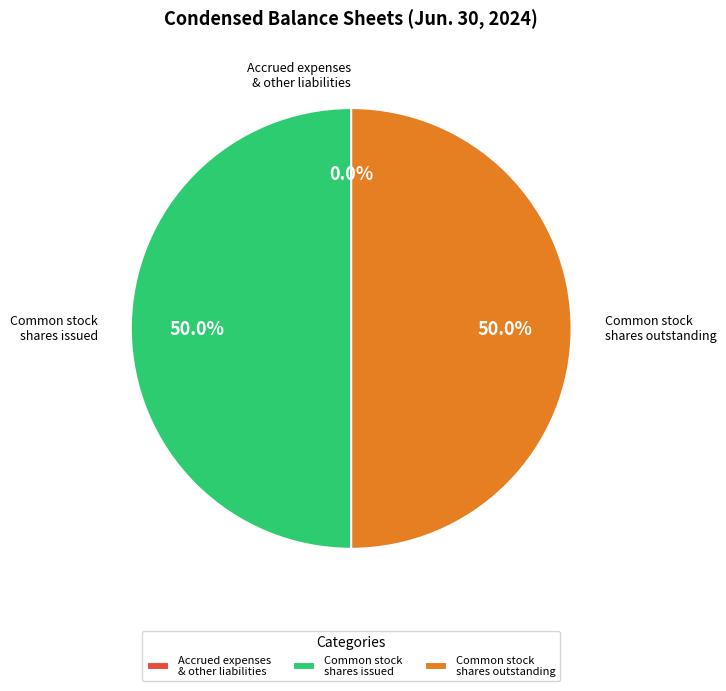

Approximately how many times larger is the value at Common stock shares issued compared to Common stock shares outstanding?

1.0